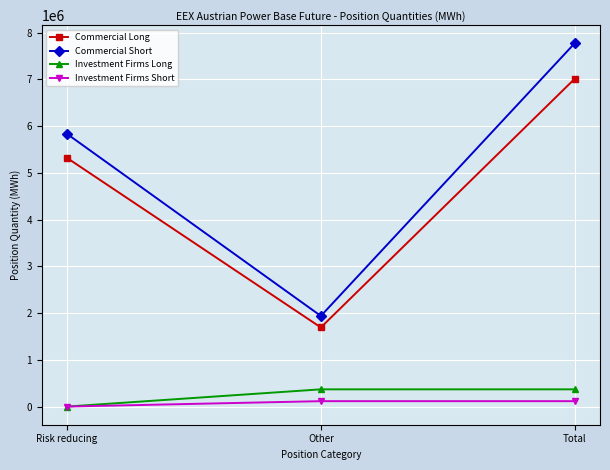

At how many categories does at least one series exceed 5448533?

2